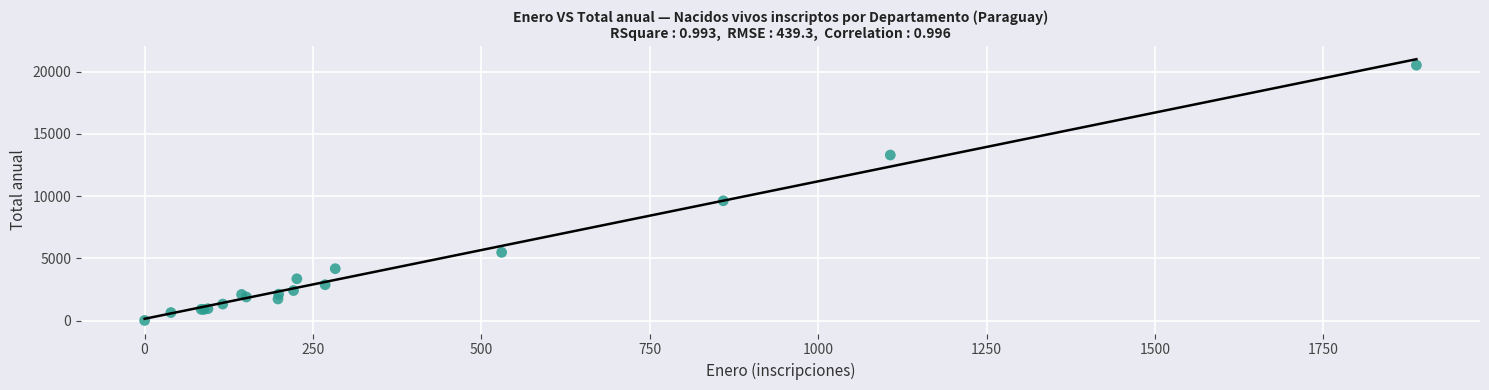

What Y value in the scatter plot is closest to 10261?

9620